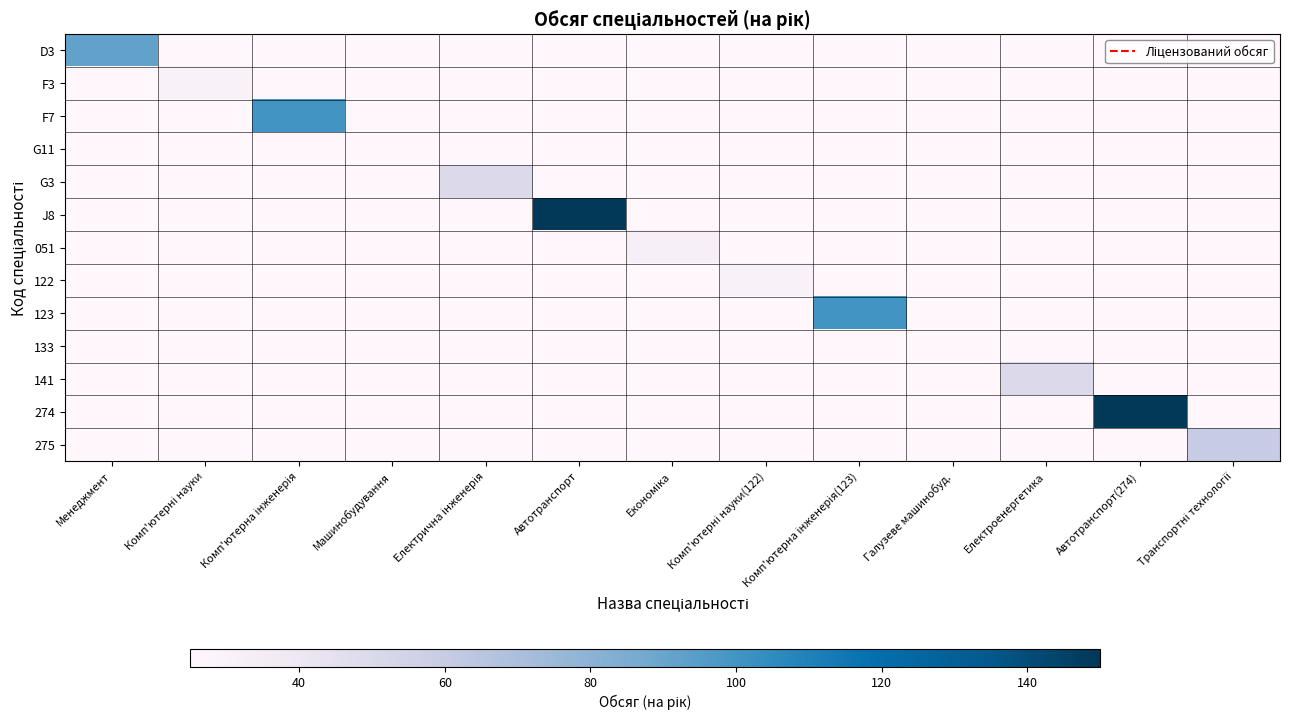

Rank the series at Автотранспорт(274) from lowest to highest value.

D3, F3, F7, G11, G3, J8, 051, 122, 123, 133, 141, 275, 274